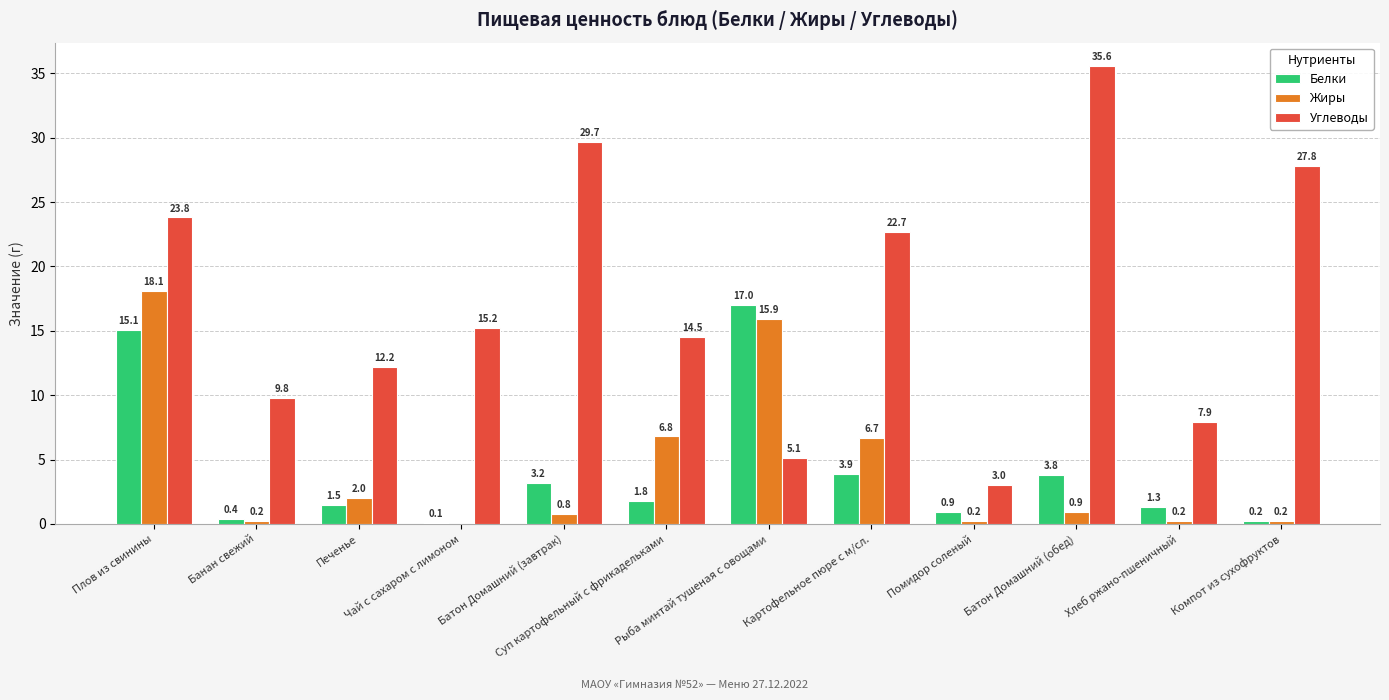

Count the number of data series in this chart.

3